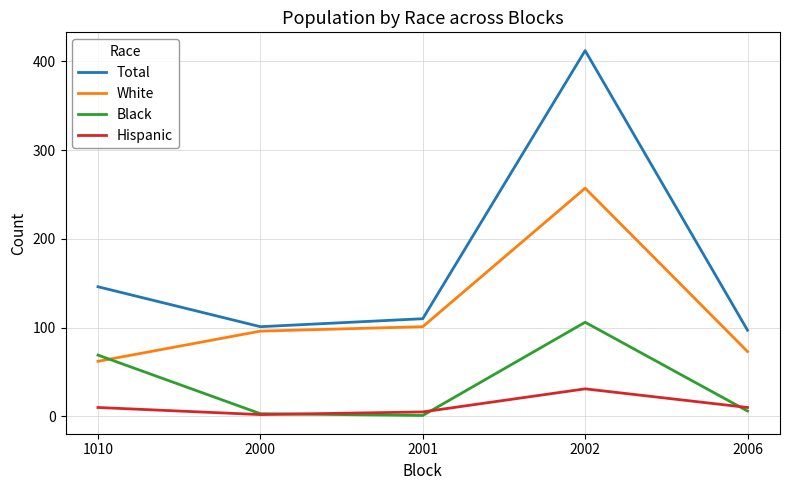

What value does the White series have at 1010, to the nearest 5?

60